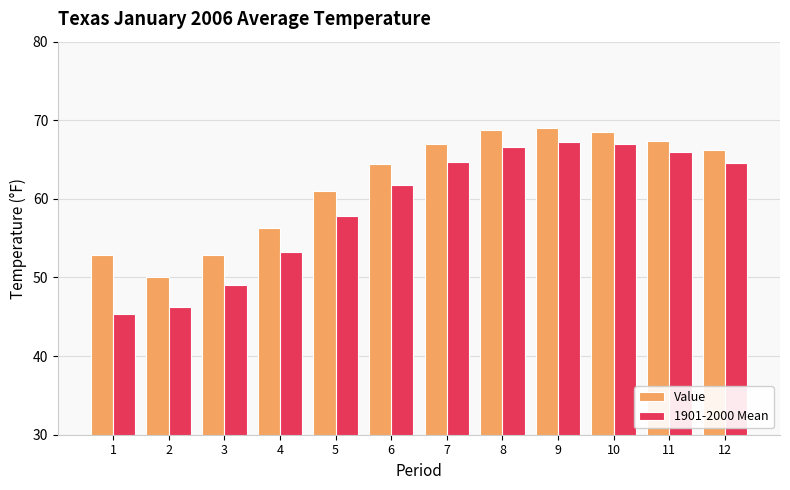

What value does the 1901-2000 Mean series have at 6?

61.8